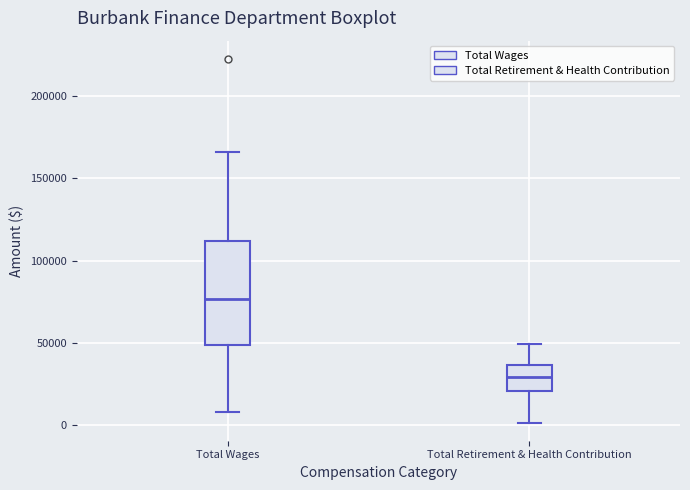

Reading left to right, read every box against the y-axis: the position of its median line, the range the box covers, and the ends of its whiskers. The values are not printed on the chart, so give them approximately, as read against the axis.

Total Wages: median 75000, box 50000 to 110000, whiskers 10000 to 165000
Total Retirement & Health Contribution: median 30000, box 20000 to 35000, whiskers 0 to 50000